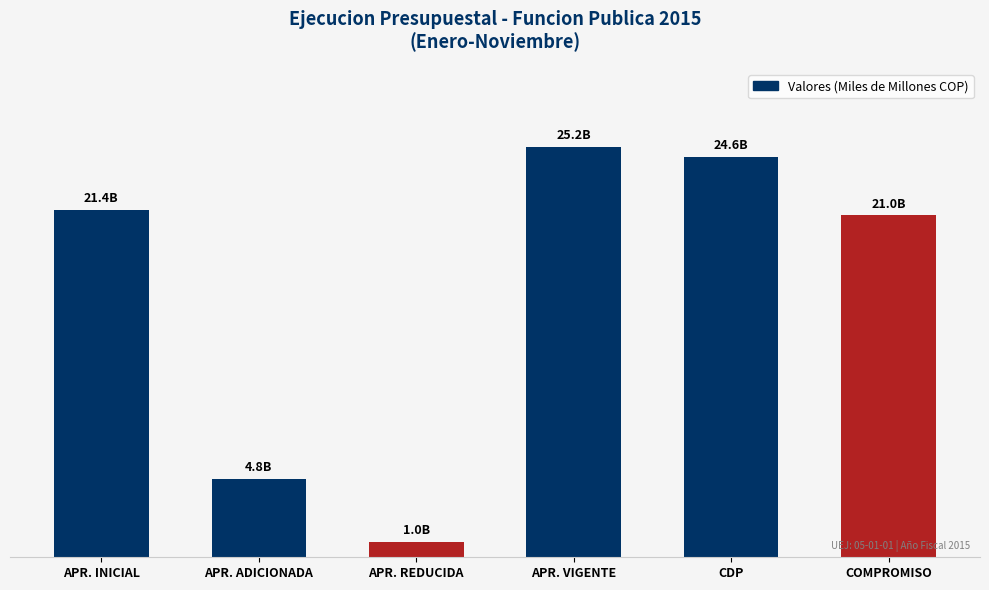

Reading left to right, transcribe all the data shown in this chart.

21351638080.0	4789853000.0	954194457.0	25187296623.0	24601714549.5	20993589686.8